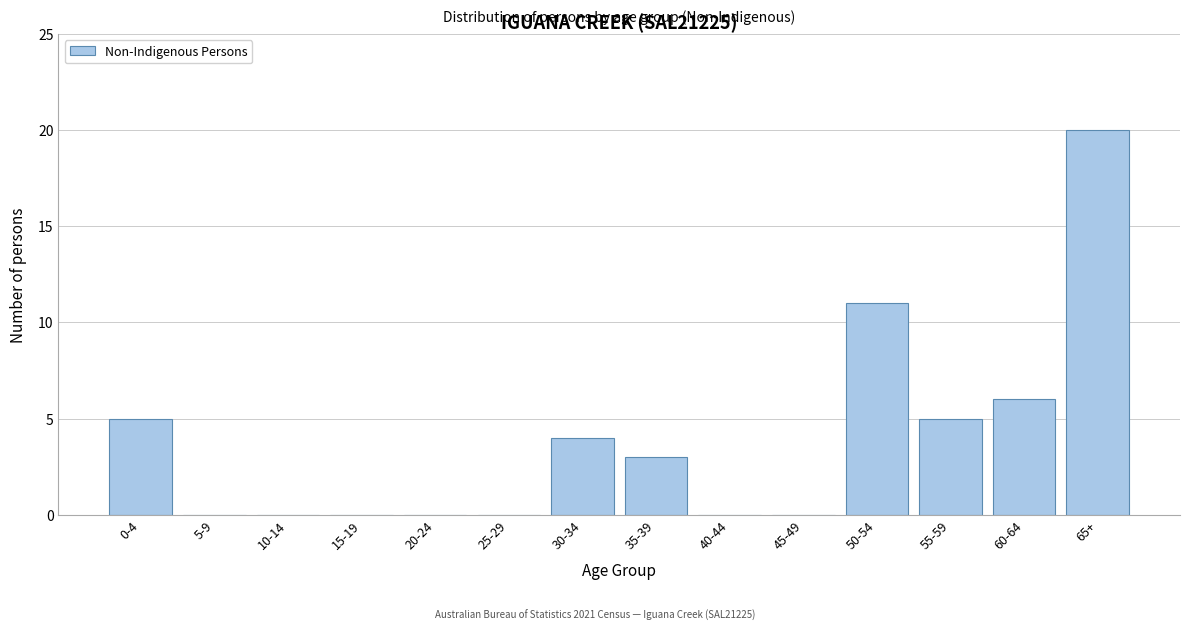

Reading right to left, list all the values displayed in this chart.

65+=20	60-64=6	55-59=5	50-54=11	45-49=0	40-44=0	35-39=3	30-34=4	25-29=0	20-24=0	15-19=0	10-14=0	5-9=0	0-4=5